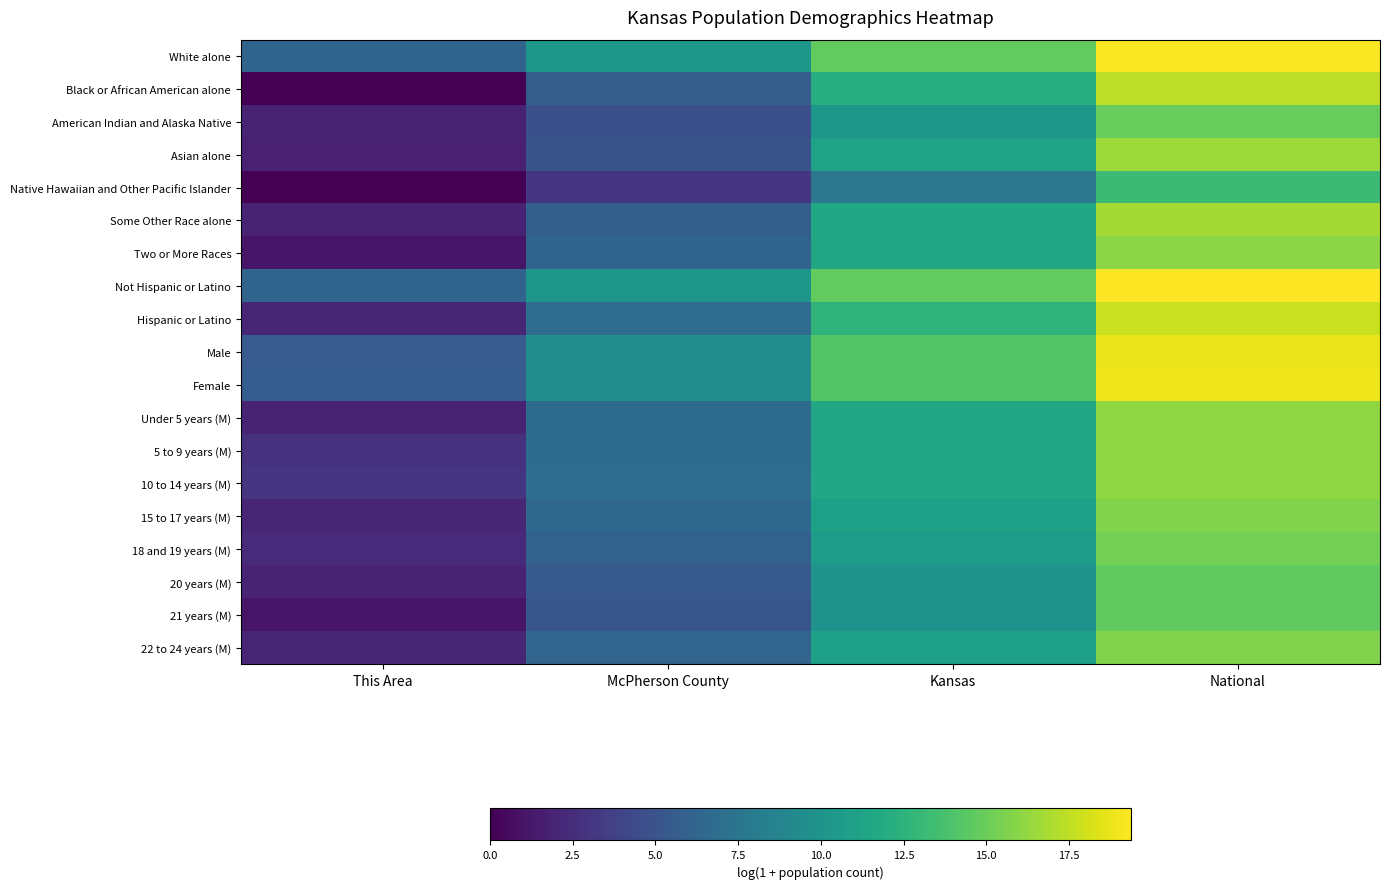

At how many categories does at least one series exceed 6?

4